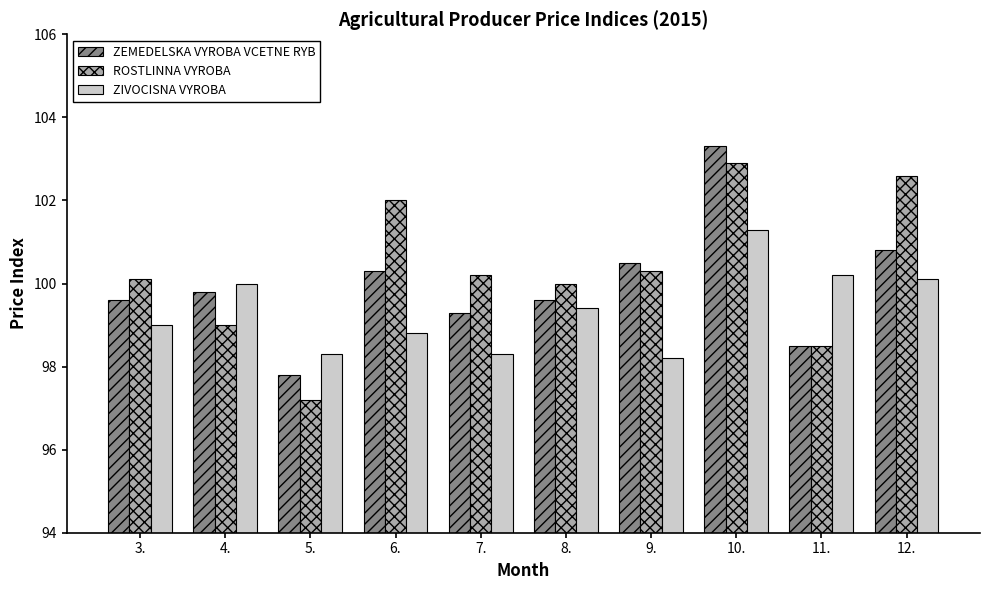

How many bars are there in total?

30